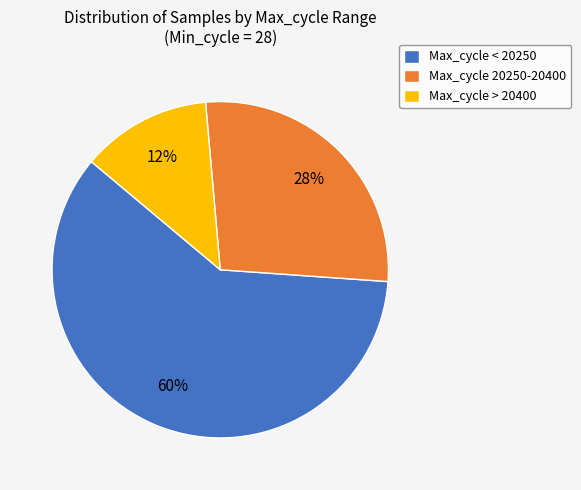

To the nearest percent, what percentage of the pie is Max_cycle 20250-20400?

28%